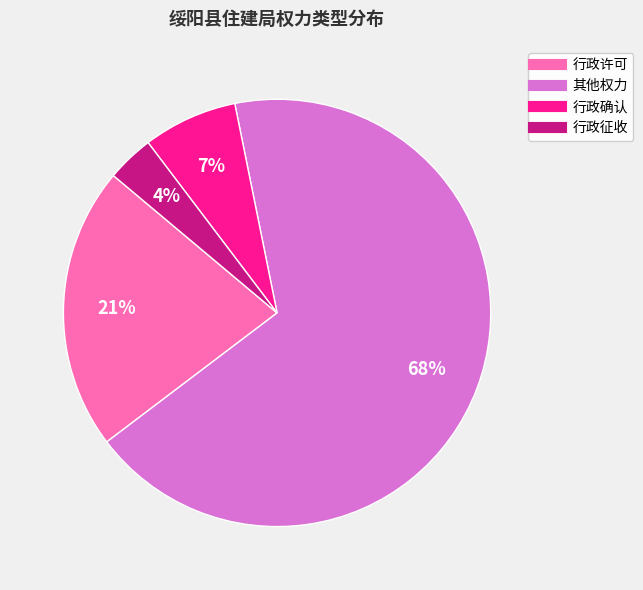

To the nearest percent, what is the average slice percentage?

25%